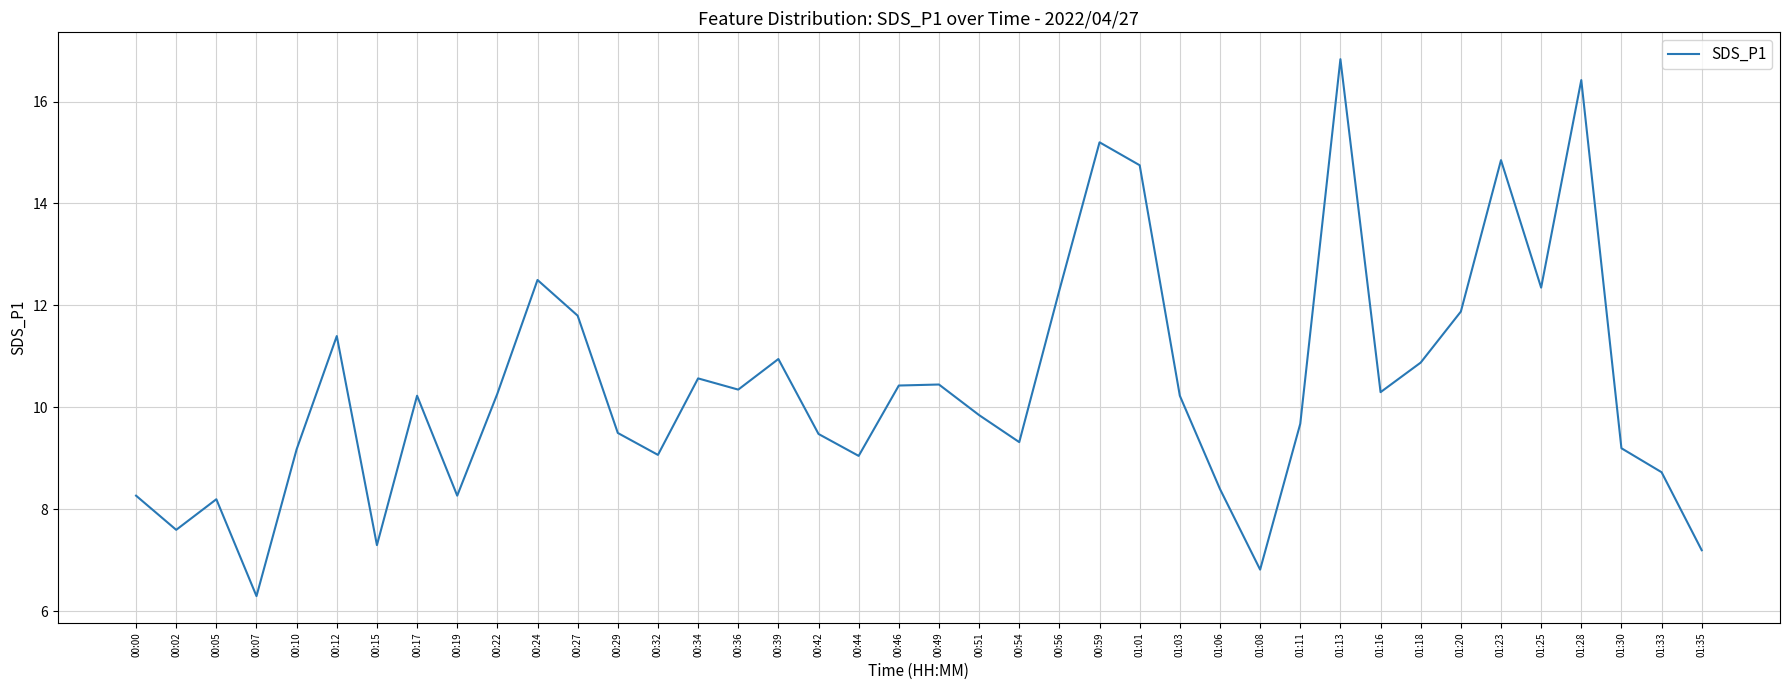

What is the maximum value shown in the chart?

16.8